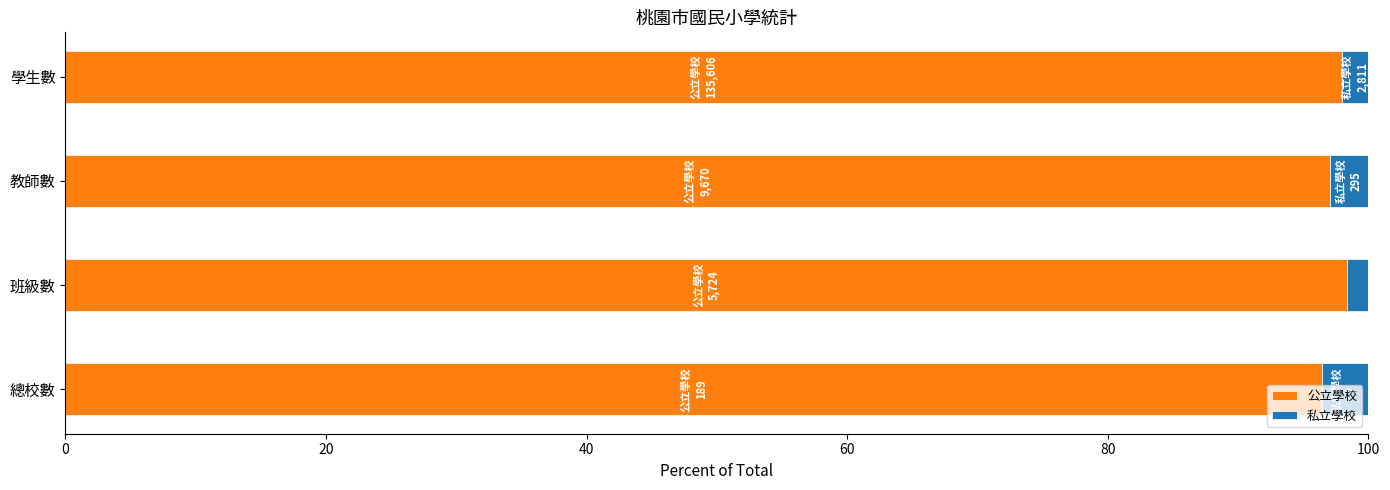

What is the lowest value of the 公立學校 series?

96.4